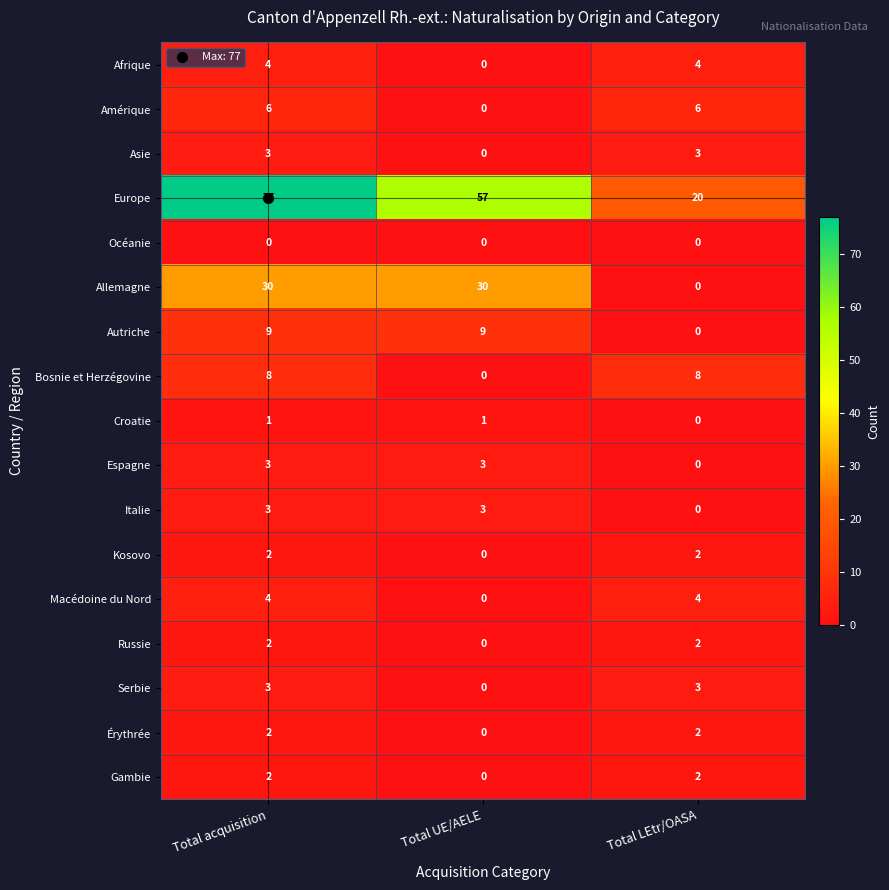

How many Europe values are between 20 and 77?

3